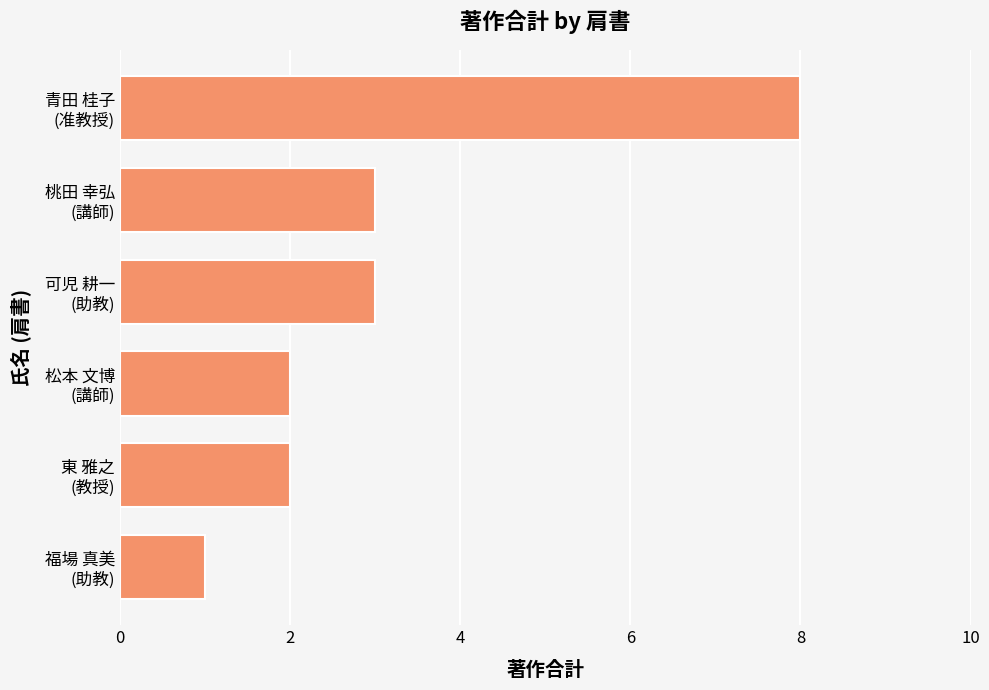

What is the difference between the maximum and minimum values?

7